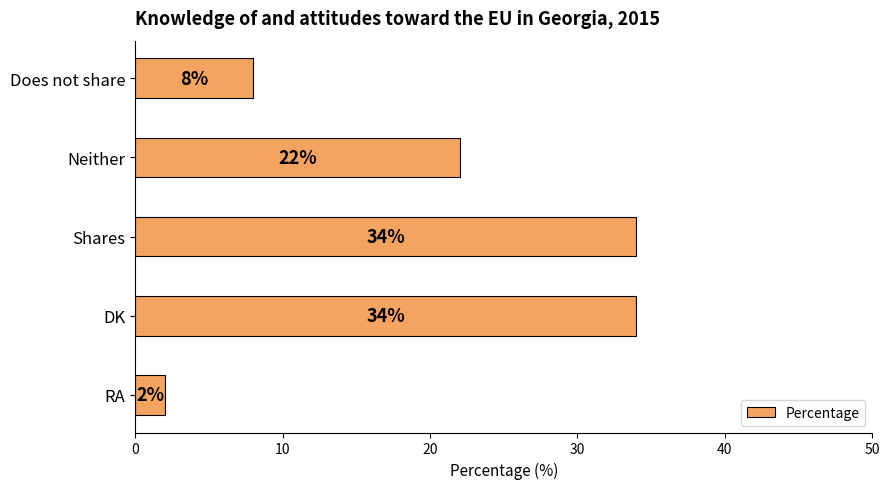

What is the difference between the maximum and minimum values?

32